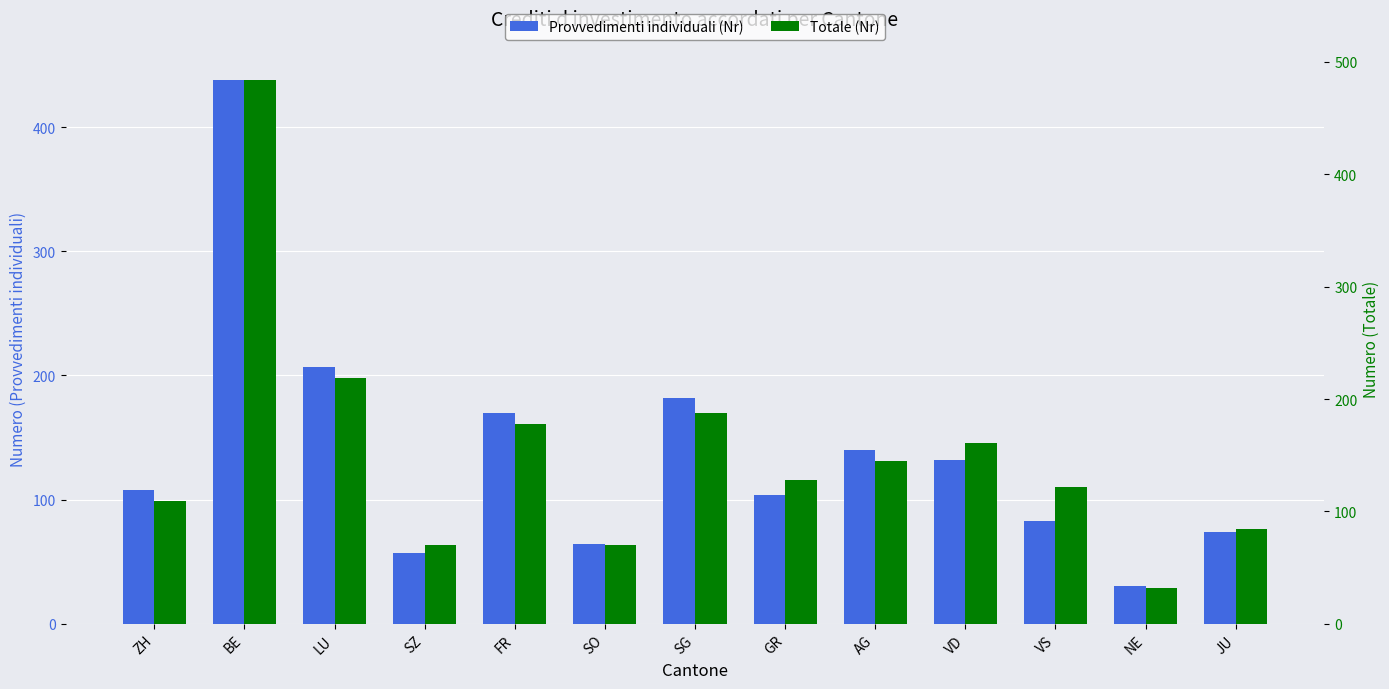

What is the value of the Provvedimenti individuali (Nr) bar at the 5th from the left?

170